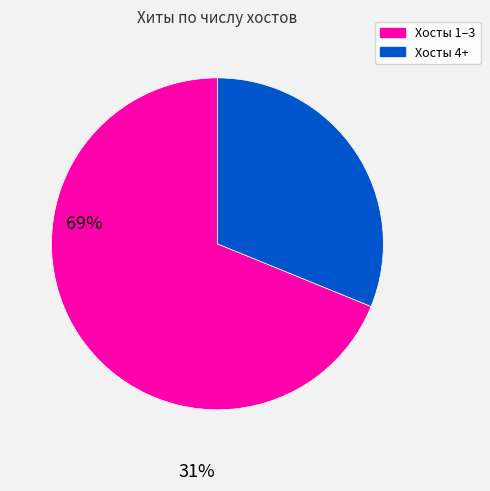

Count the number of slices in the pie.

2